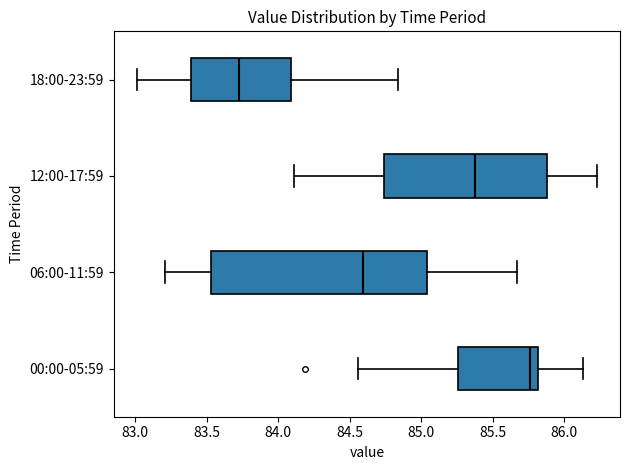

Reading bottom to top, read every box against the x-axis: the position of its median line, the range the box covers, and the ends of its whiskers. The values are not printed on the chart, so give them approximately, as read against the axis.

00:00-05:59: median 85.75, box 85.25 to 85.80, whiskers 84.55 to 86.15
06:00-11:59: median 84.60, box 83.55 to 85.05, whiskers 83.20 to 85.65
12:00-17:59: median 85.40, box 84.75 to 85.90, whiskers 84.10 to 86.25
18:00-23:59: median 83.75, box 83.40 to 84.10, whiskers 83.00 to 84.85